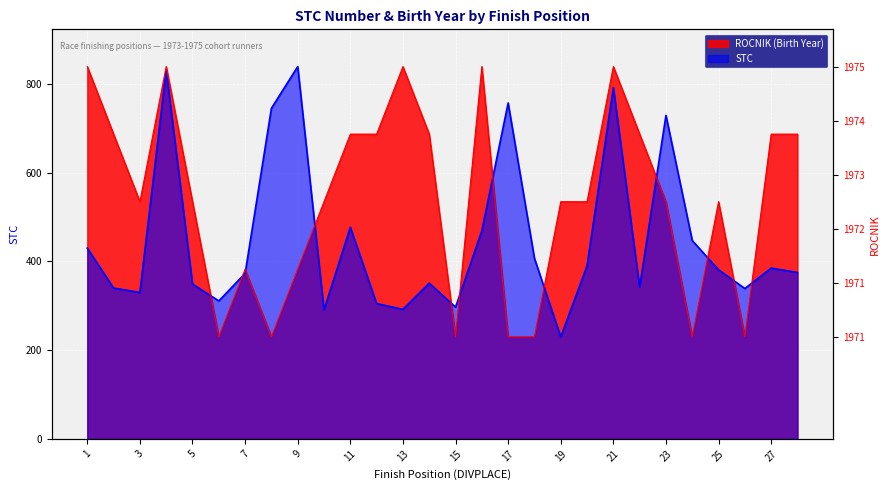

Rank the series by their average value, from lowest to highest.

STC, ROCNIK